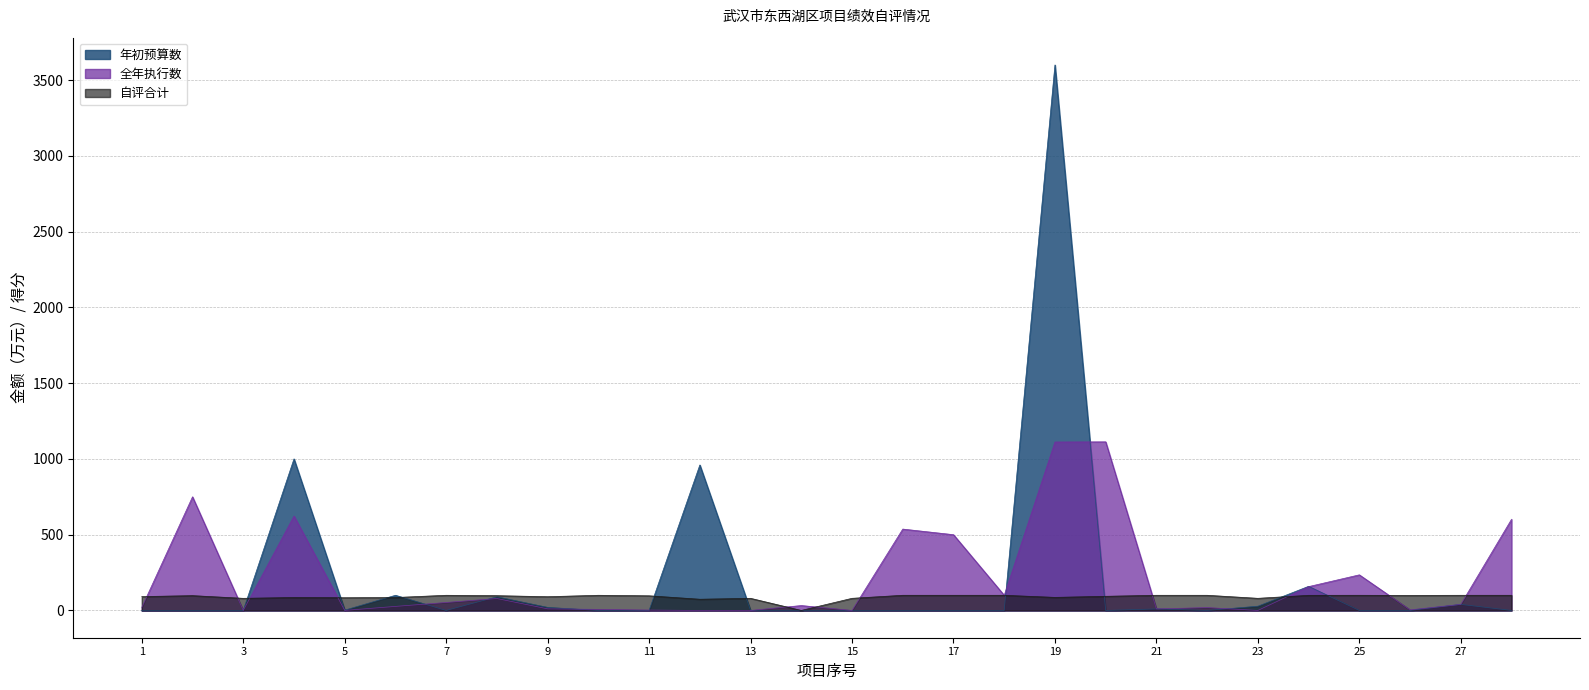

Which series ends up on top after the final intersection of 自评合计 and 全年执行数?

全年执行数